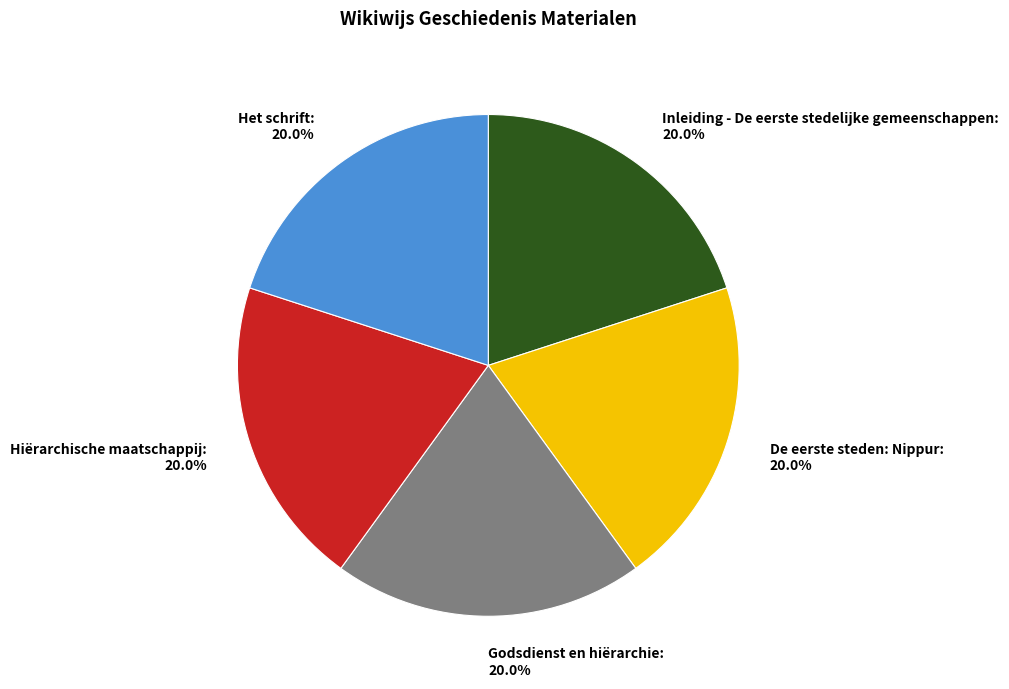

Do Het schrift and Godsdienst en hiërarchie together represent more than half of the pie?

No